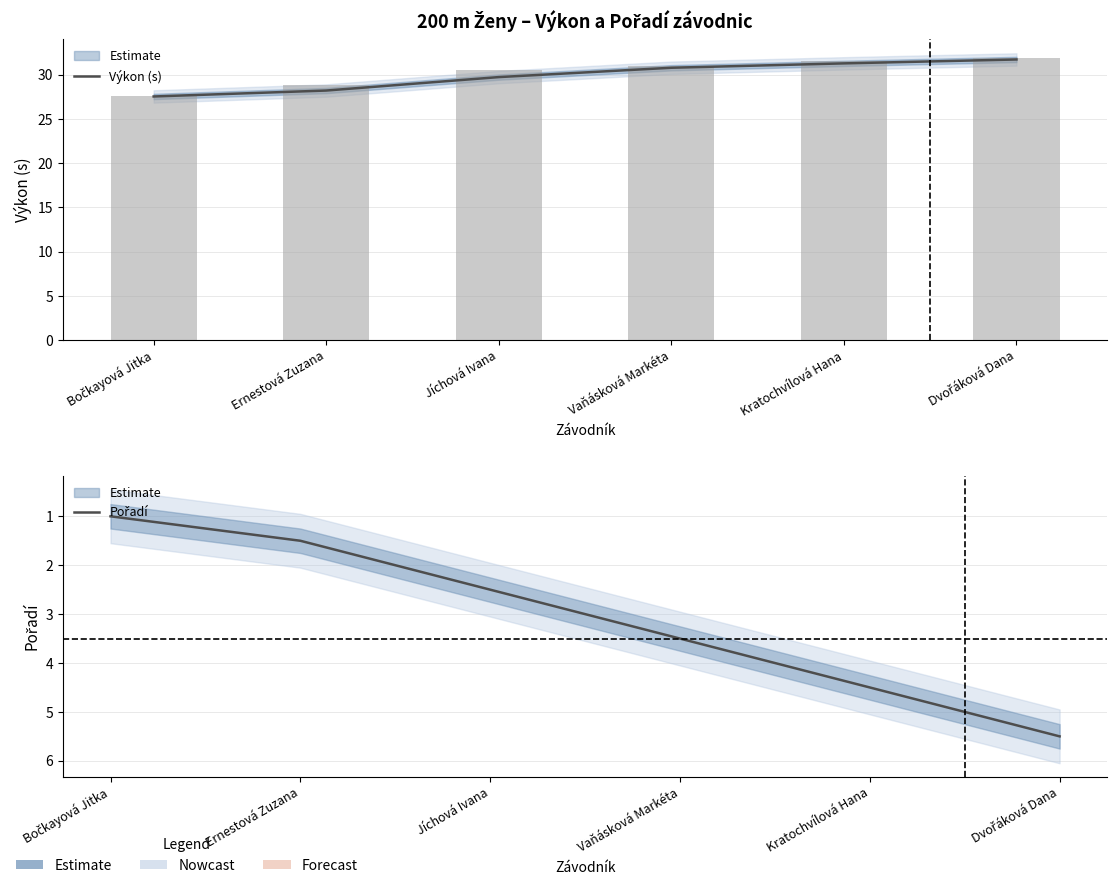

Does the chart contain stacked bars?

No